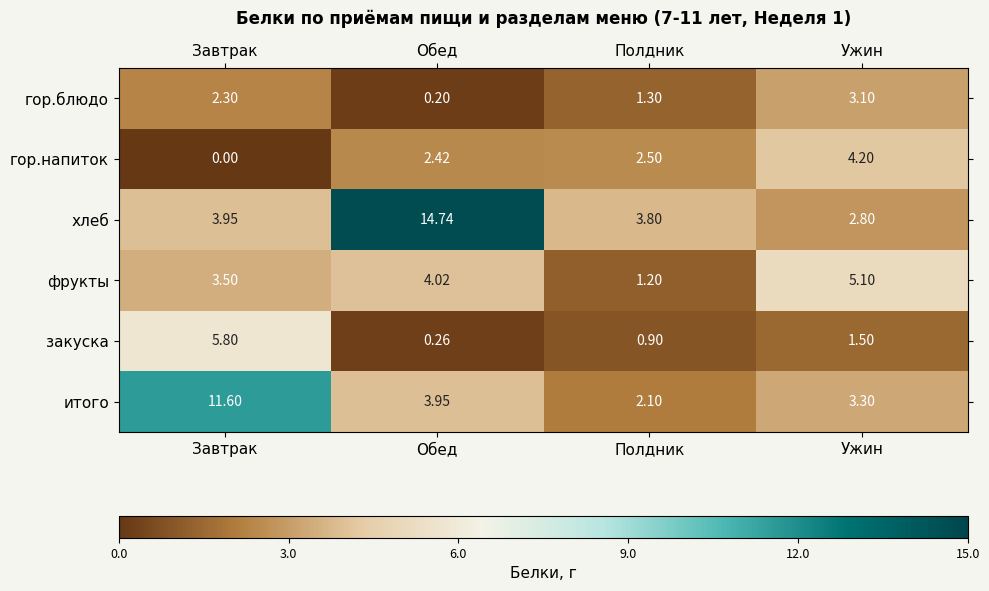

At which label does гор.блюдо reach its peak?

Ужин